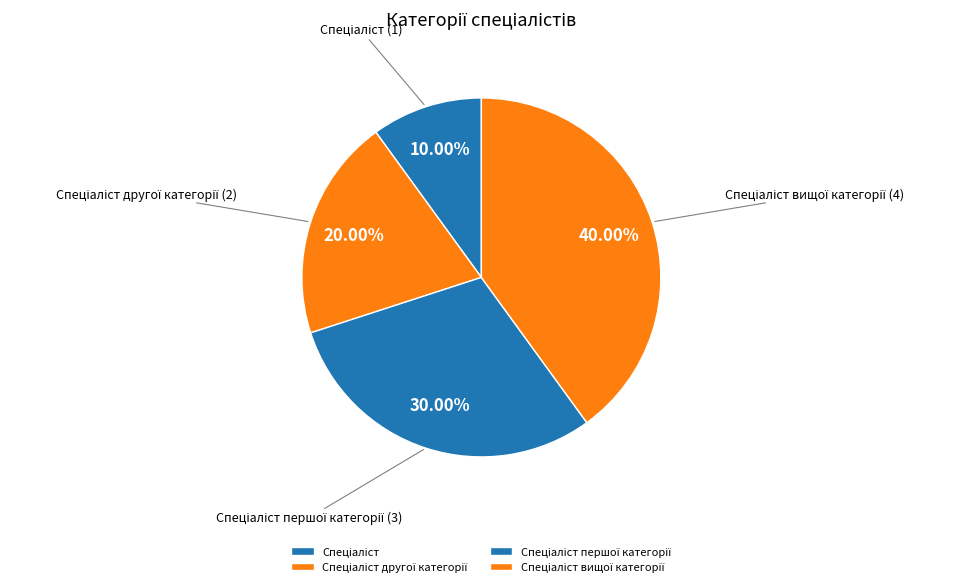

Does any single category account for the majority?

No